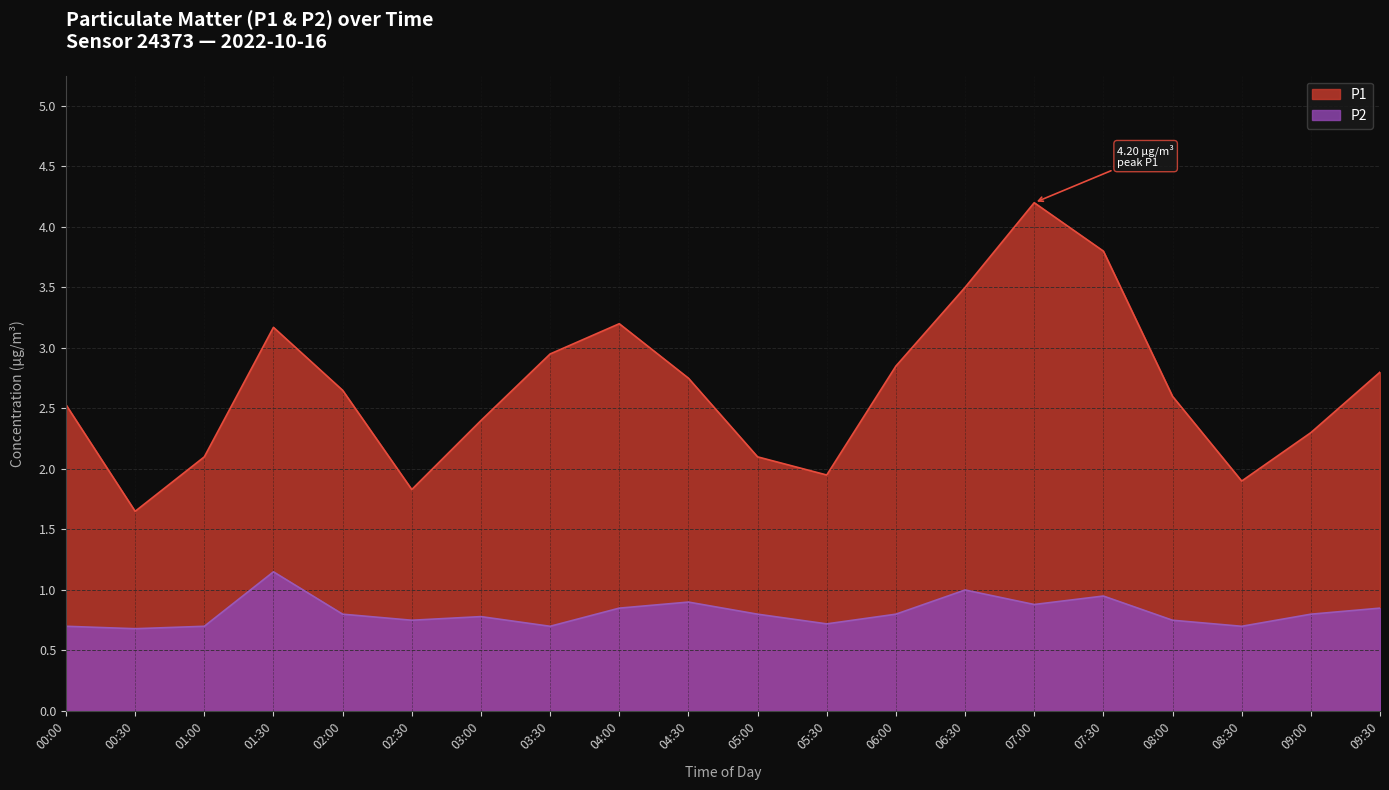

Reading left to right, extract all data points from this chart.

P1: 2.5	1.6	2.1	3.2	2.6	1.8	2.4	3.0	3.2	2.8	2.1	1.9	2.9	3.5	4.2	3.8	2.6	1.9	2.3	2.8
P2: 0.7	0.7	0.7	1.1	0.8	0.8	0.8	0.7	0.8	0.9	0.8	0.7	0.8	1.0	0.9	0.9	0.8	0.7	0.8	0.8